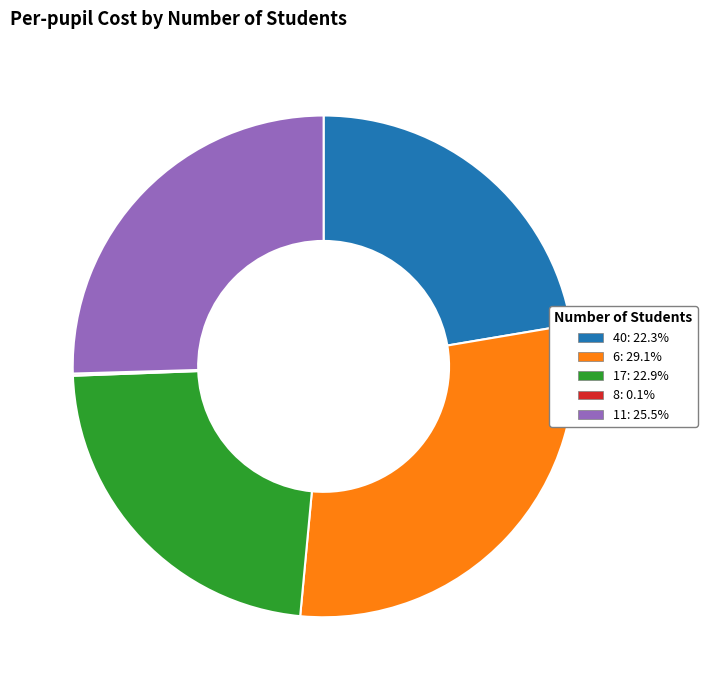

Does 11: 25.5% represent more than half of the total?

No